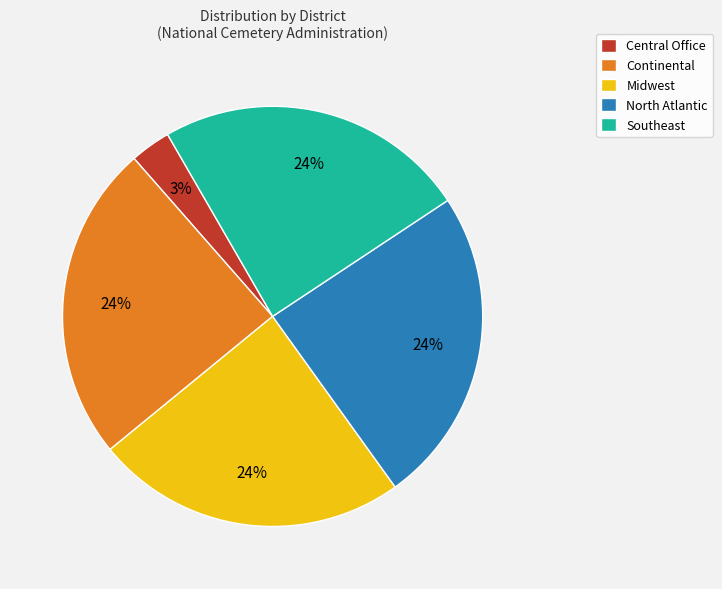

Approximately how many times larger is the value at Continental compared to North Atlantic?

1.0